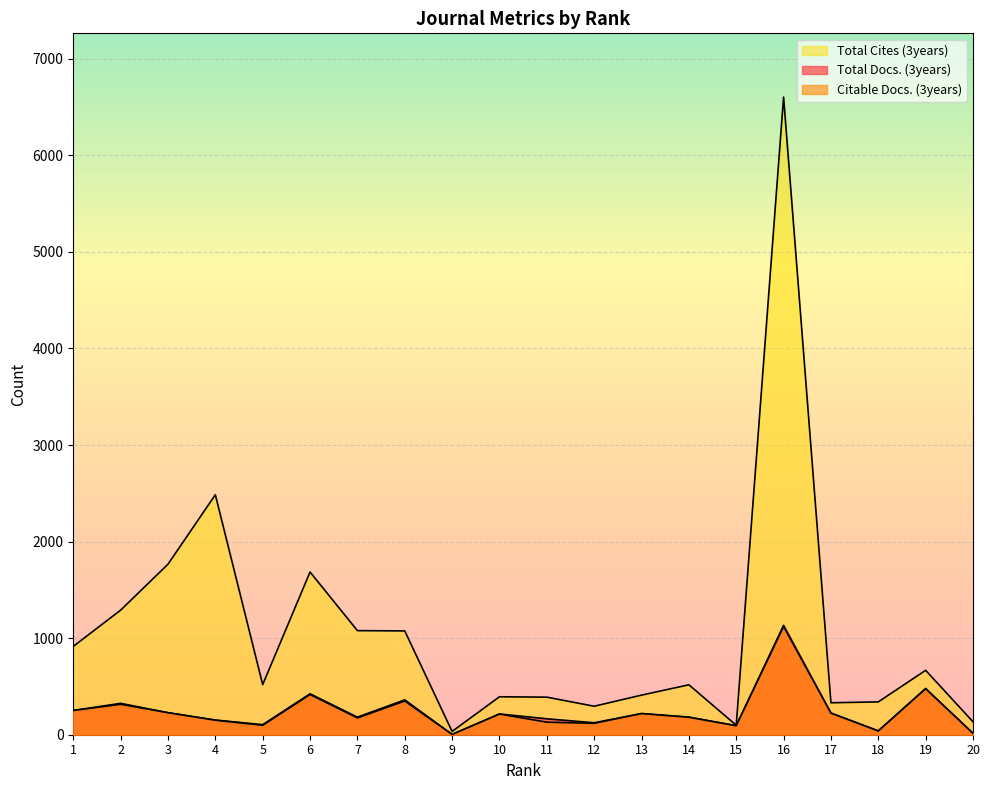

How many distinct data groups are displayed?

3